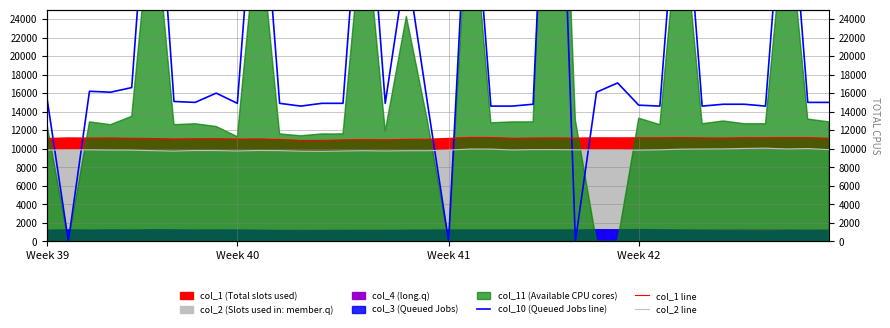

In col_2 line, how many points are higher than both neighbors (excluding endpoints)?

9